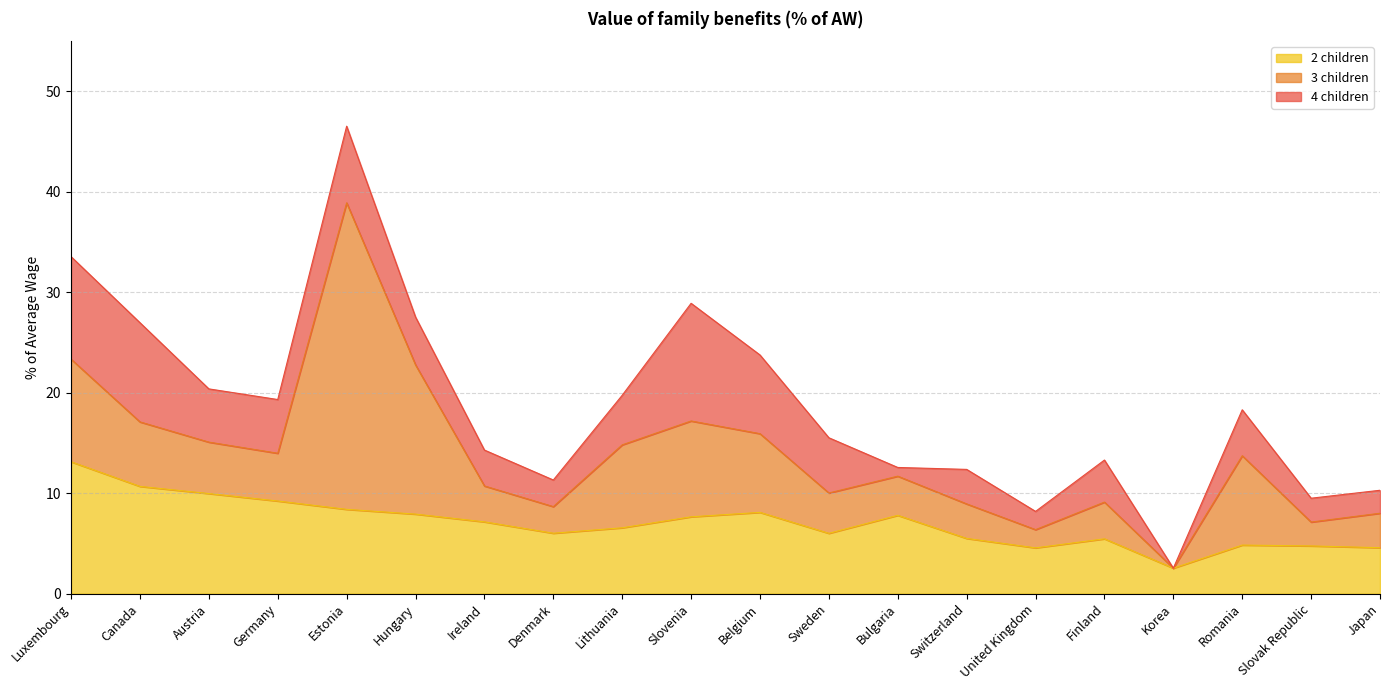

True or false: 3 children and 2 children cross at least once.

False